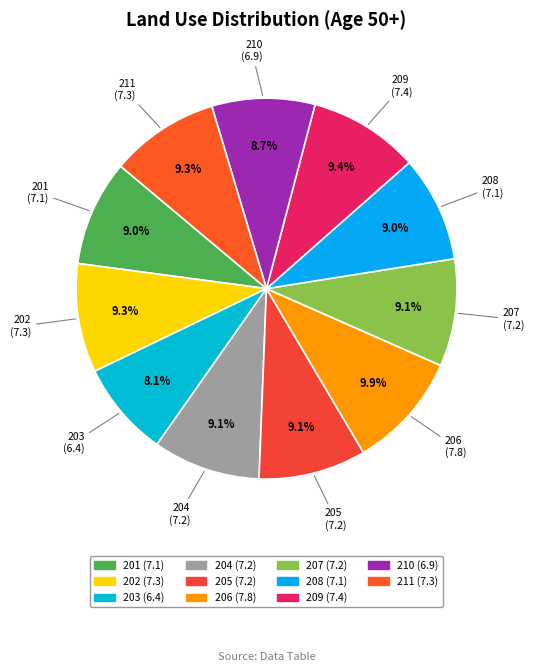

Is it true that 203 is 8% of the pie?

True